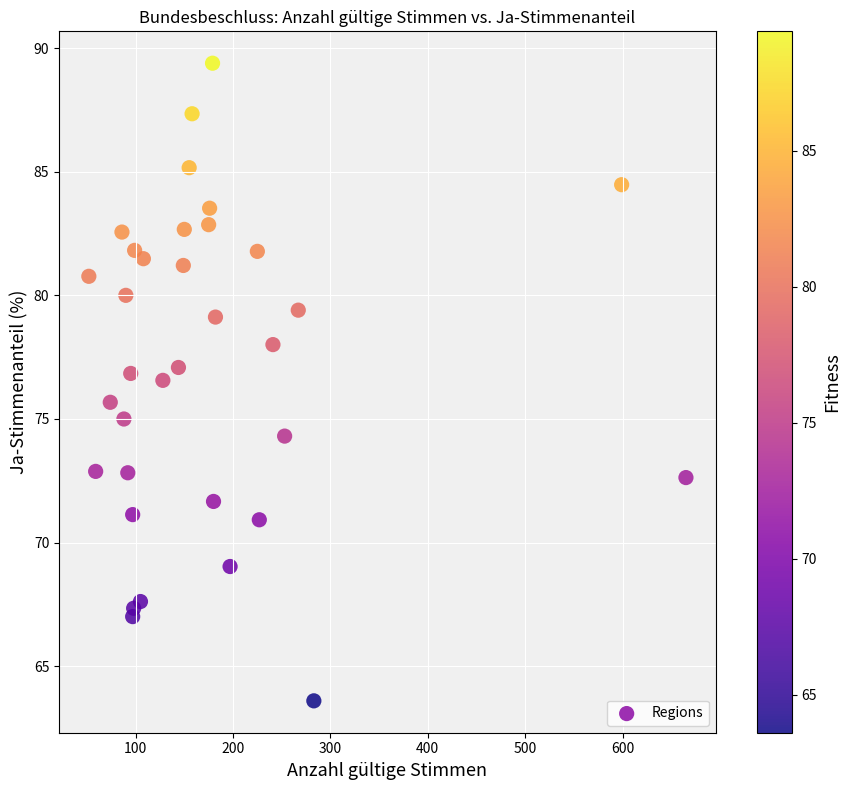

What is the range of X values (max minus min)?

613.0